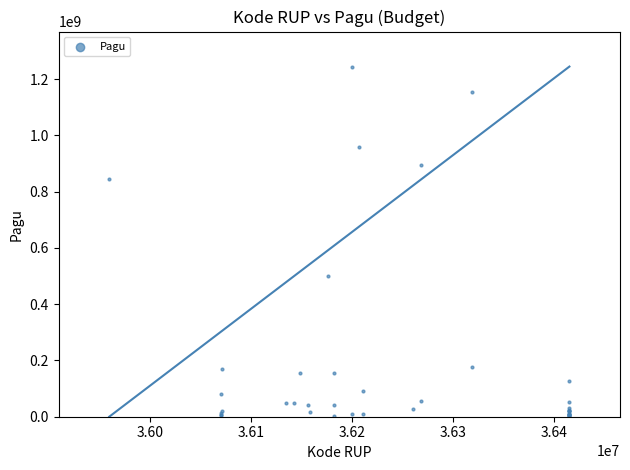

What Y value in the scatter plot is closest to 622840000?

499932000